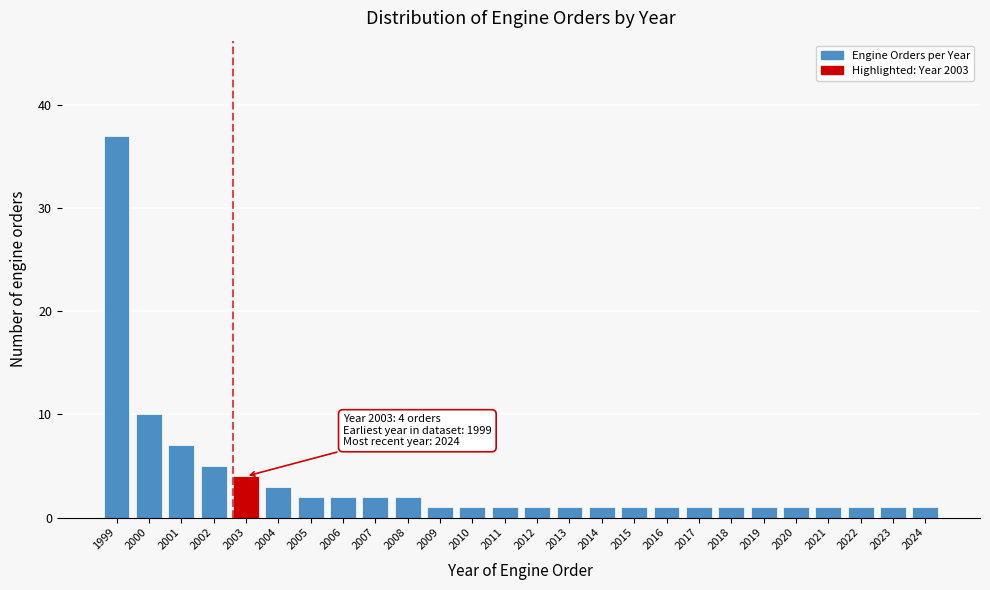

Reading right to left, extract all data points from this chart.

2024=1	2023=1	2022=1	2021=1	2020=1	2019=1	2018=1	2017=1	2016=1	2015=1	2014=1	2013=1	2012=1	2011=1	2010=1	2009=1	2008=2	2007=2	2006=2	2005=2	2004=3	2003=4	2002=5	2001=7	2000=10	1999=37